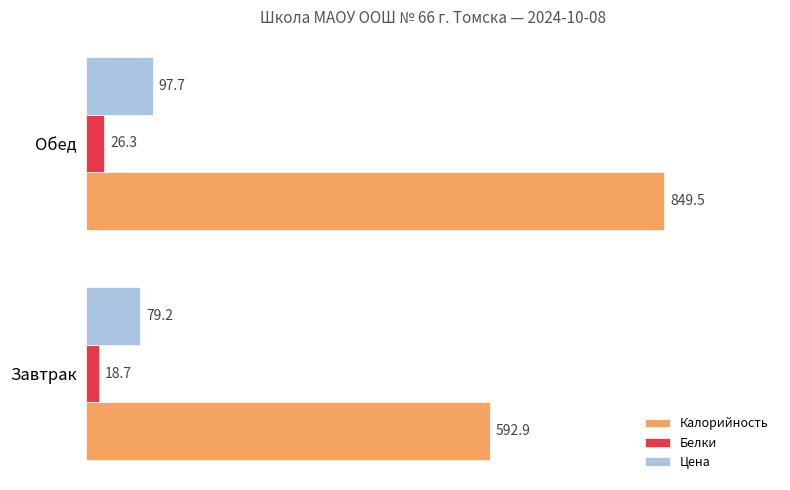

What is the average value of the Калорийность series?

721.2